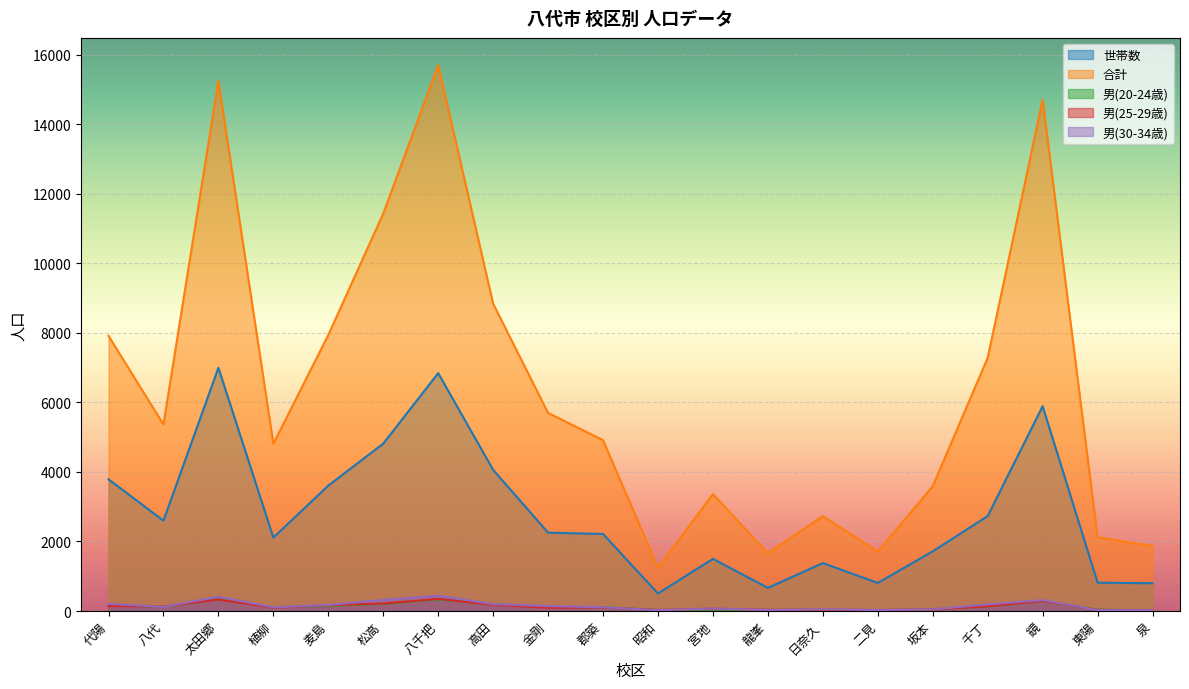

Reading left to right, what are all the values shown in this chart?

世帯数: 3788	2598	6996	2112	3606	4814	6840	4059	2252	2216	504	1500	665	1378	807	1716	2731	5891	816	798
合計: 7912	5365	15243	4809	7939	11430	15697	8837	5696	4913	1243	3363	1660	2729	1708	3591	7281	14704	2119	1869
男(20-24歳): 166	121	343	108	149	207	337	199	111	111	26	42	30	32	24	47	137	292	40	15
男(25-29歳): 145	128	331	95	167	216	349	180	94	101	28	67	32	35	27	44	136	290	33	22
男(30-34歳): 205	117	410	105	175	318	439	200	141	109	23	73	31	49	30	48	189	314	27	24